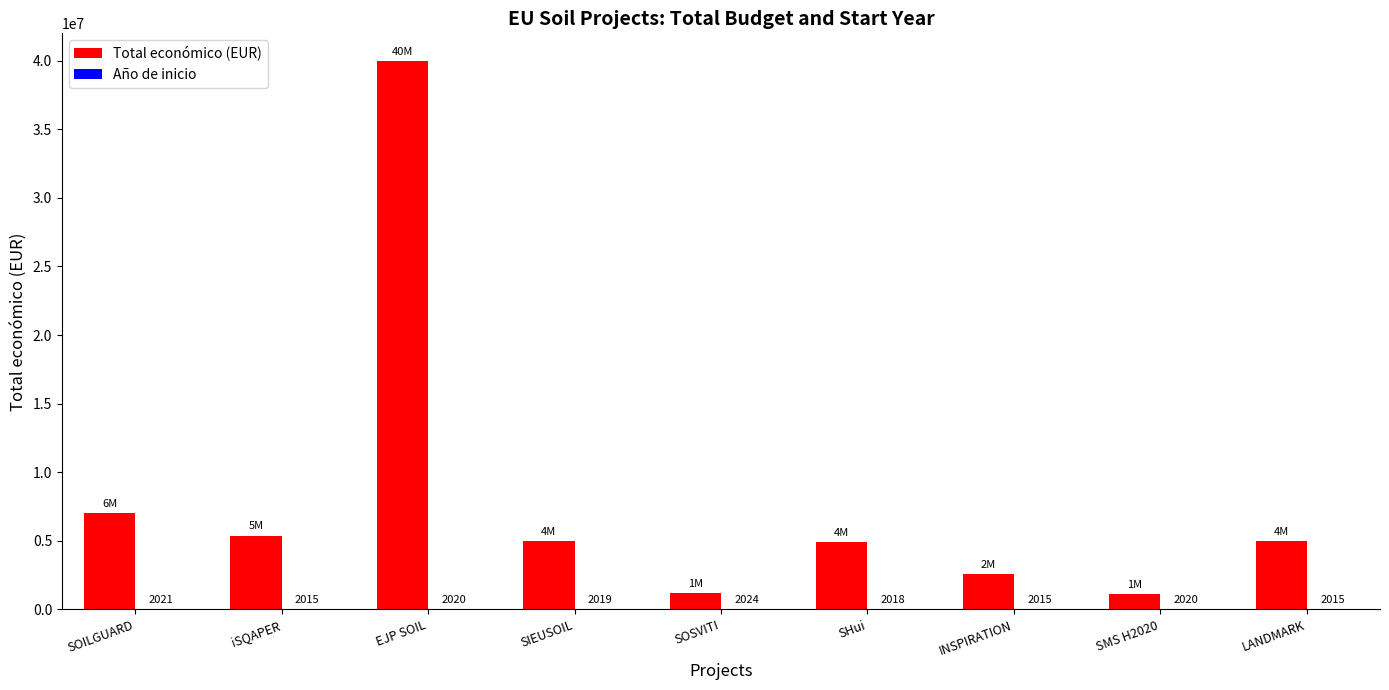

What is the sum of all Total económico (EUR) values?

72102127